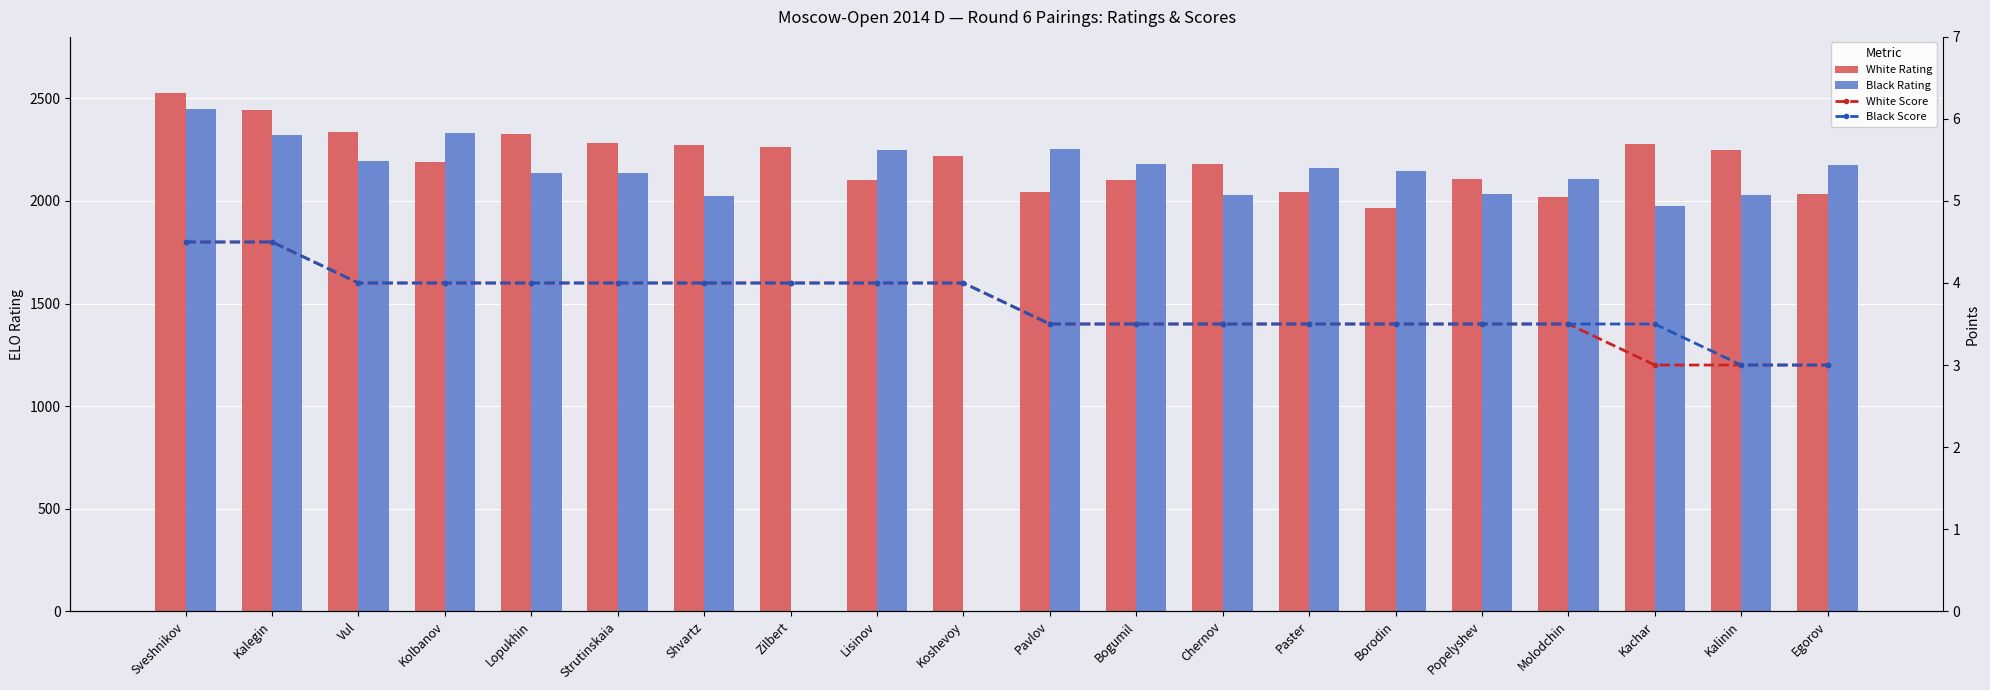

Which series has the widest spread of values?

Black Rating